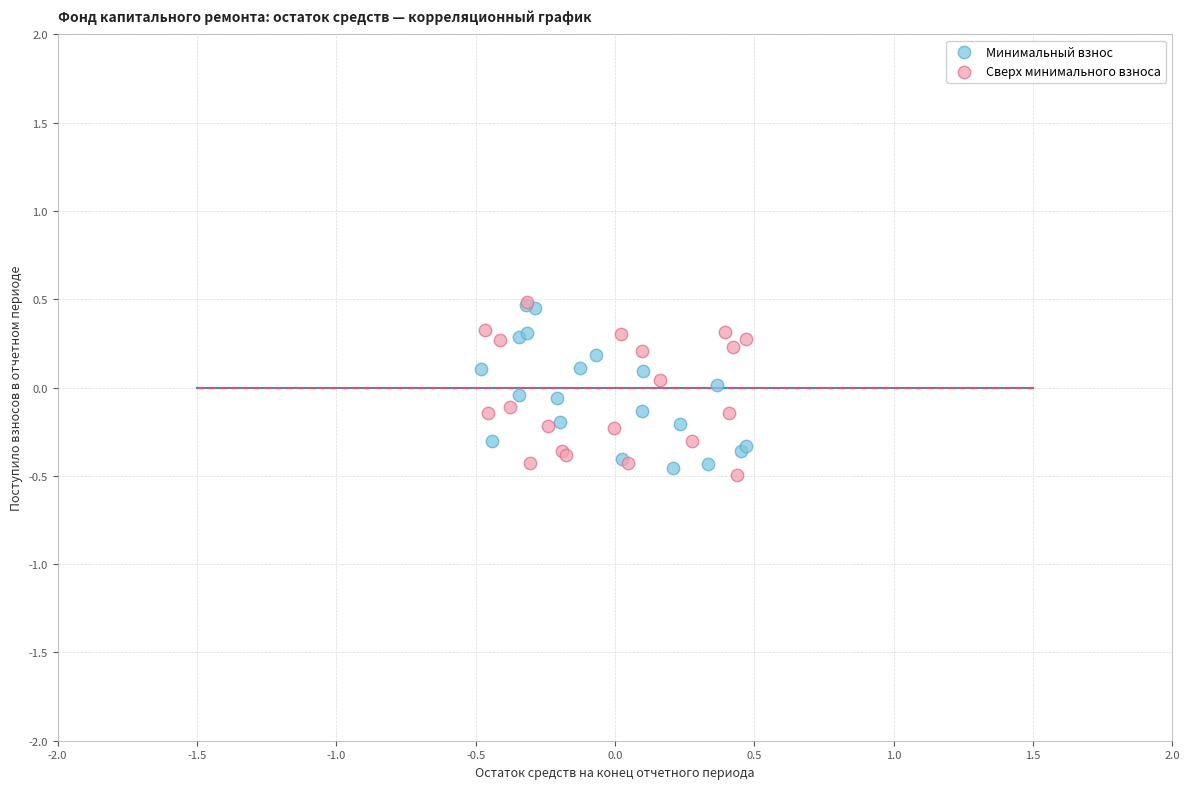

What are all the series names shown in the legend?

Минимальный взнос, Сверх минимального взноса